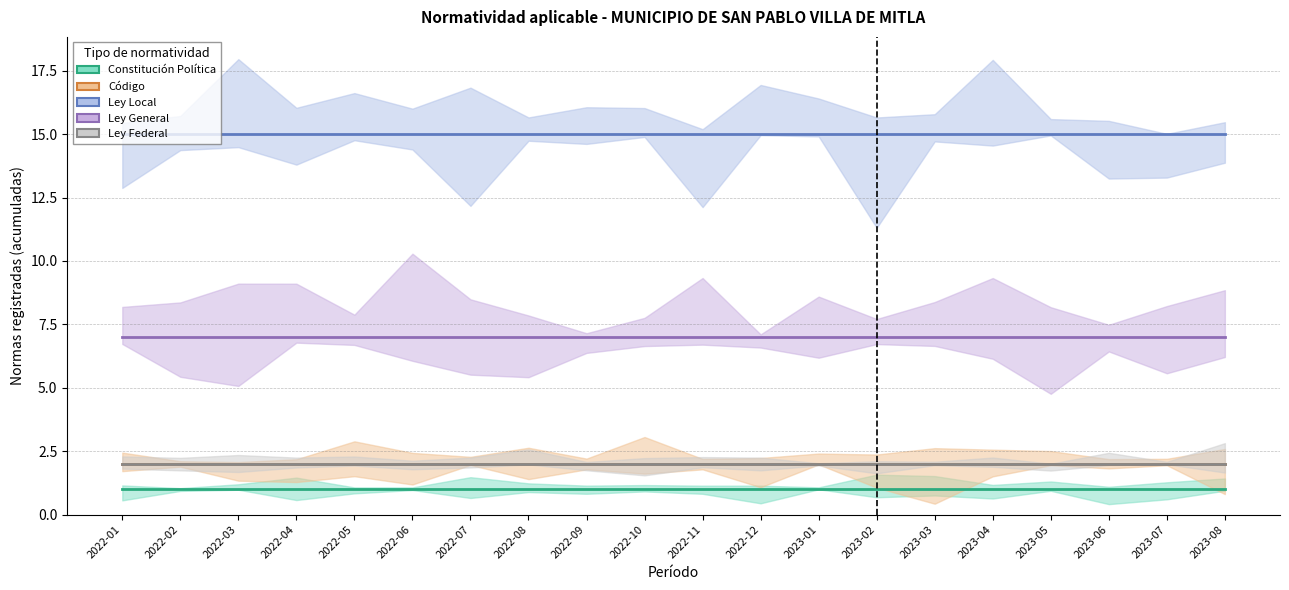

At which category is the sum across all series the highest?

2022-01